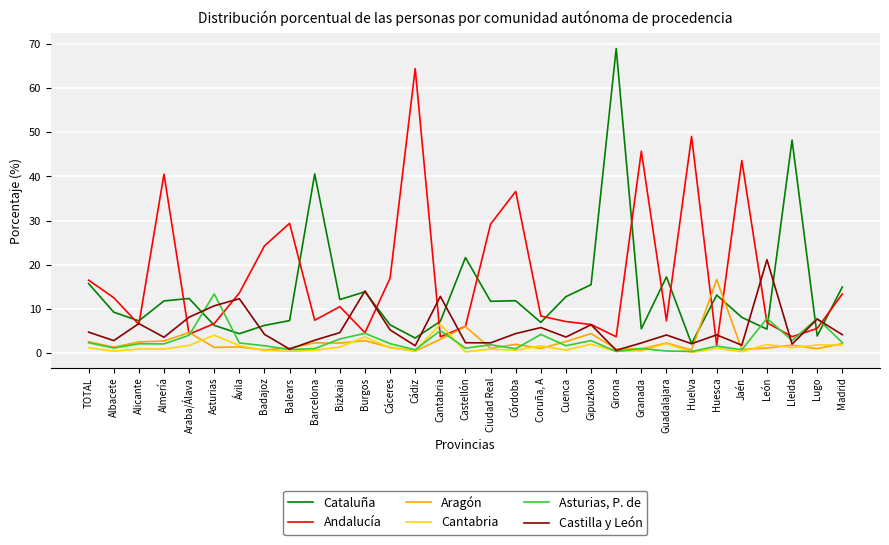

At Castellón, list the series in order from largest to smallest.

Cataluña, Andalucía, Aragón, Castilla y León, Asturias, P. de, Cantabria